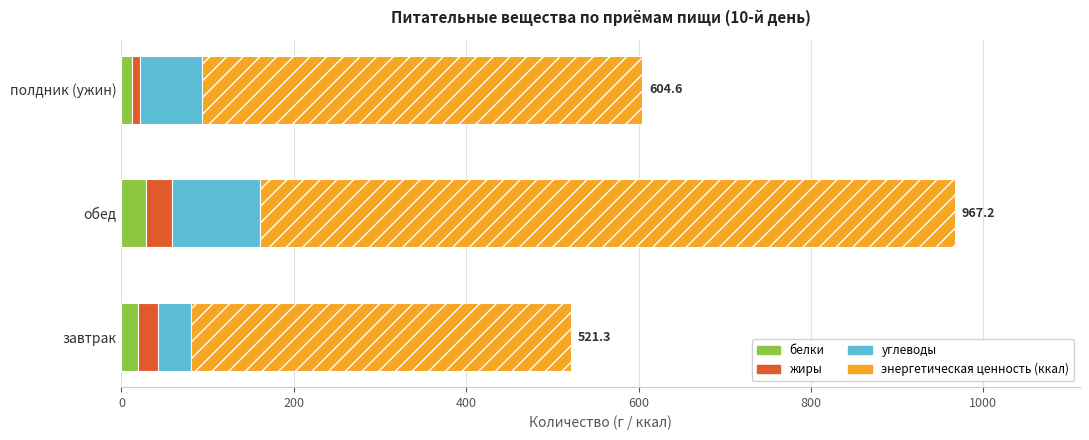

At which category is the sum across all series the highest?

обед